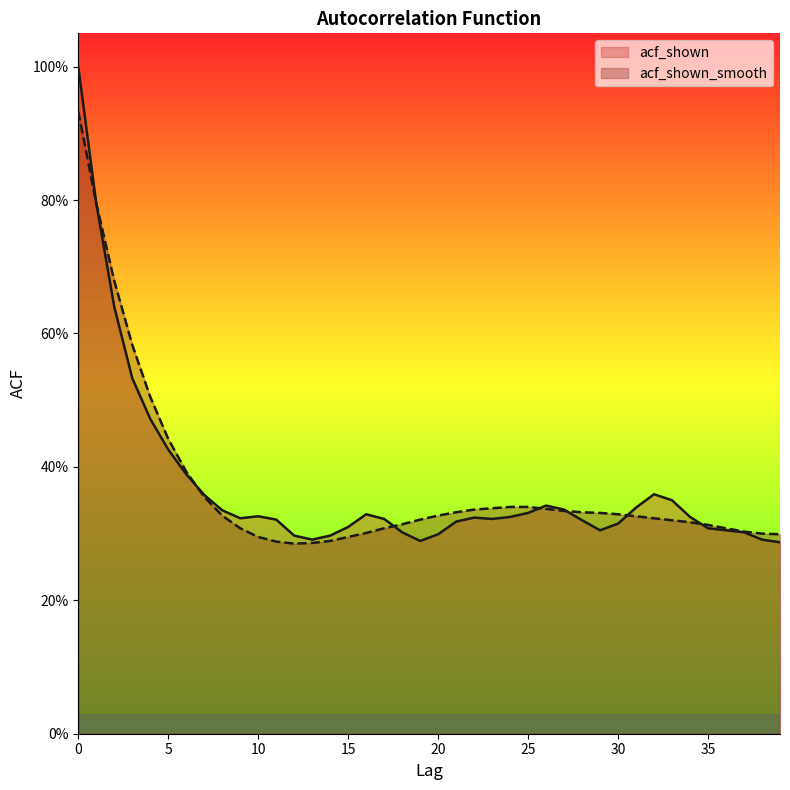

True or false: acf_shown_smooth and acf_shown cross at least once.

True